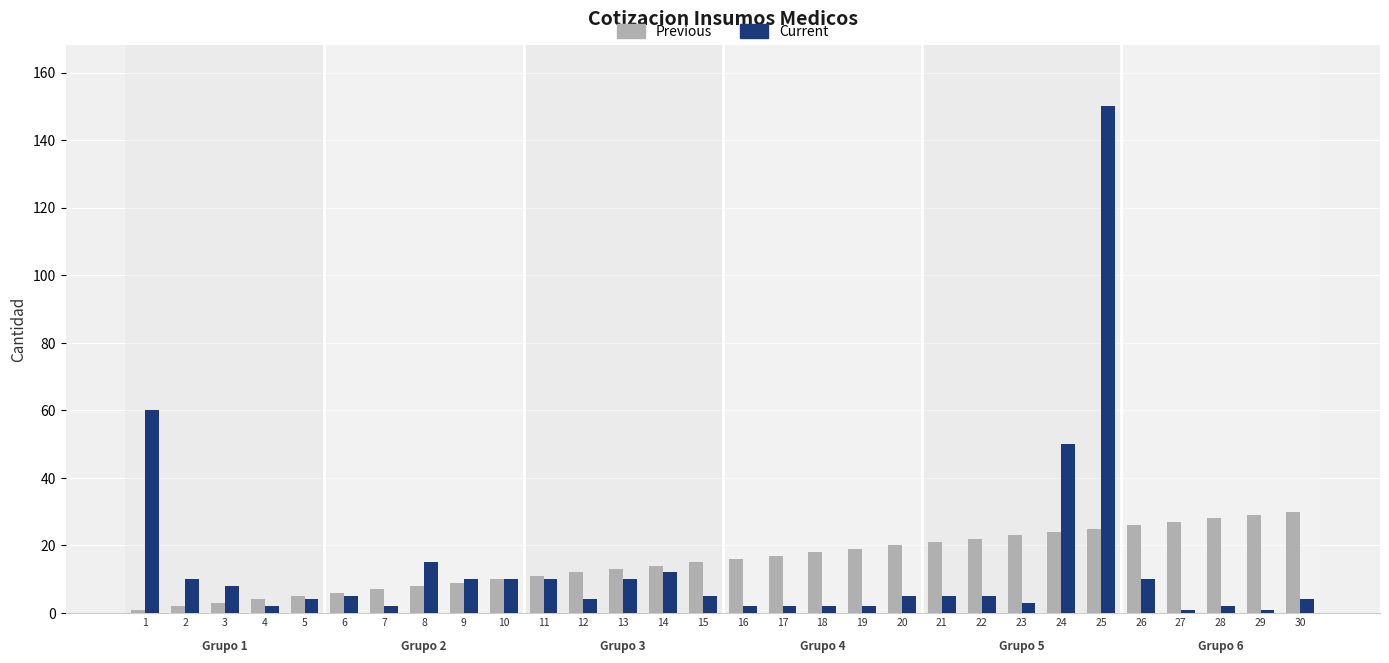

True or false: Previous has a value of 14 at 14.

True